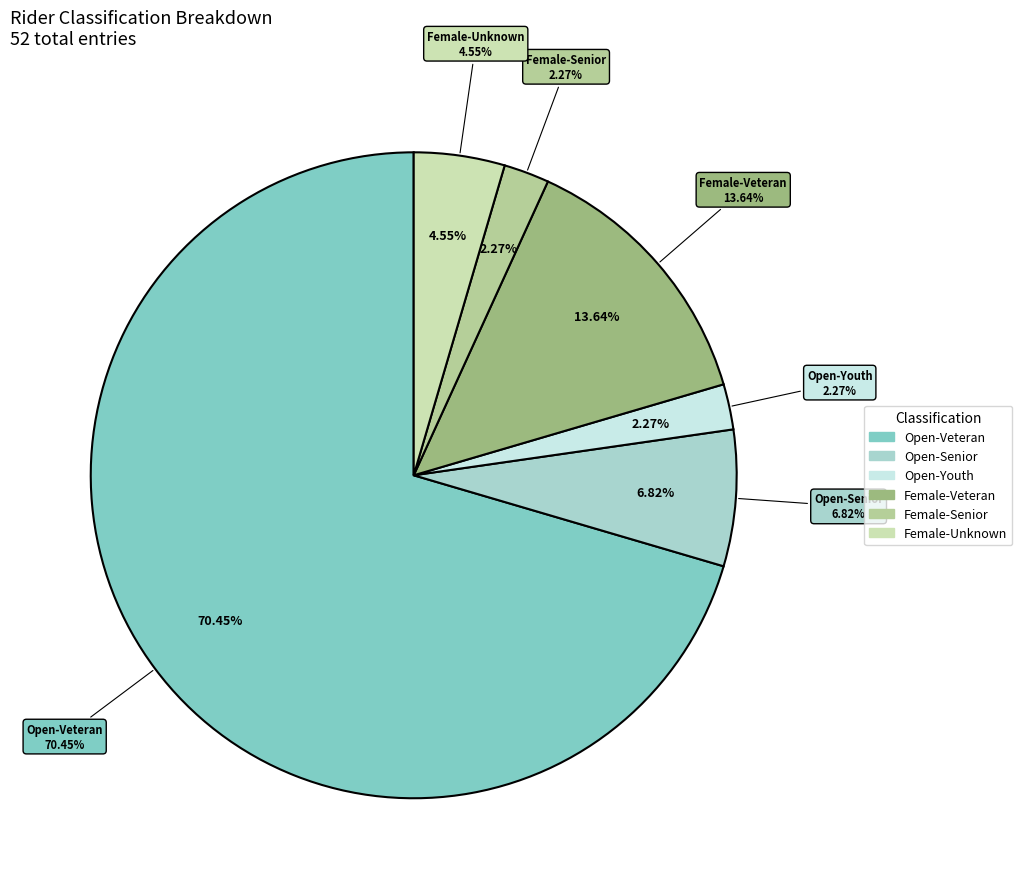

How many segments does this pie chart have?

5